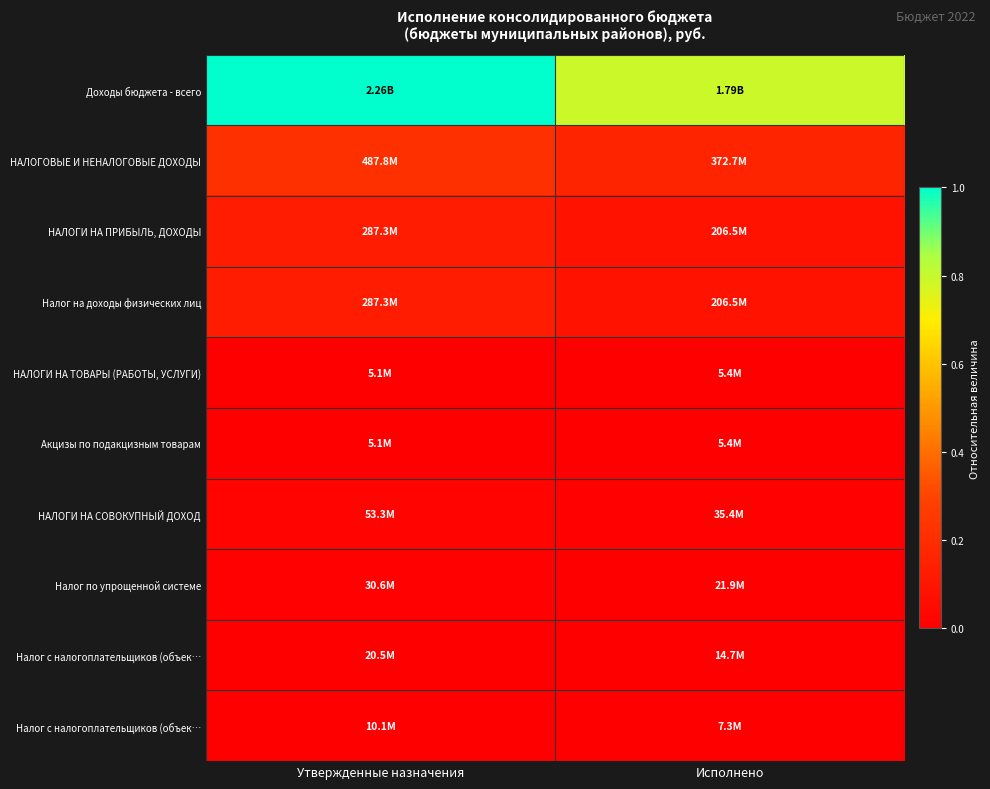

At how many categories does at least one series exceed 0?

2